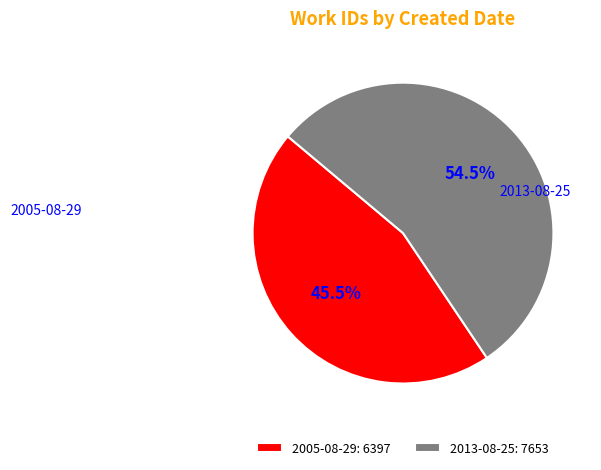

Between 2005-08-29 and 2013-08-25, which is larger?

2013-08-25